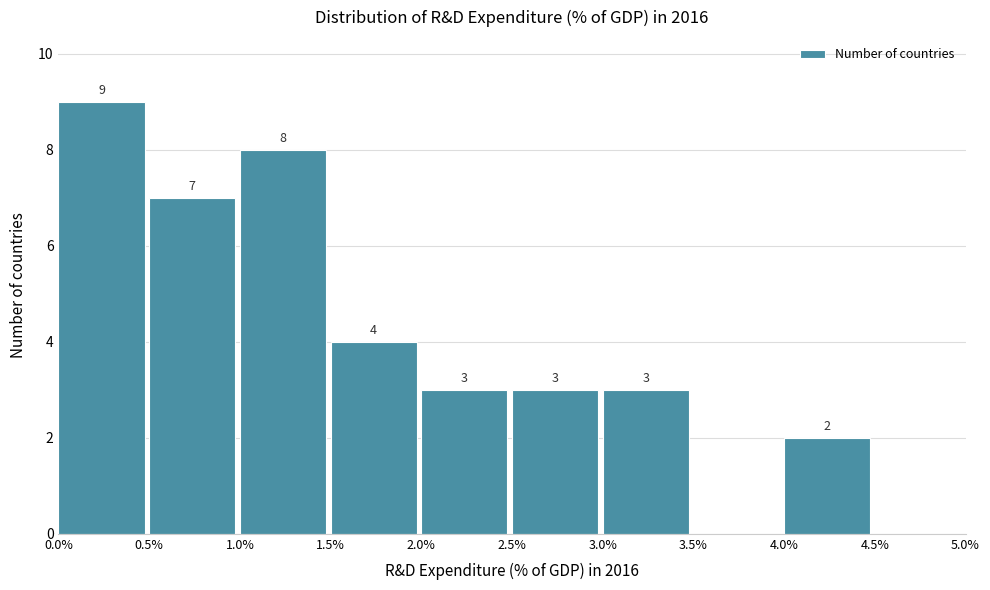

Over which range of the x-axis is the bar tallest?

0.0% to 0.5%